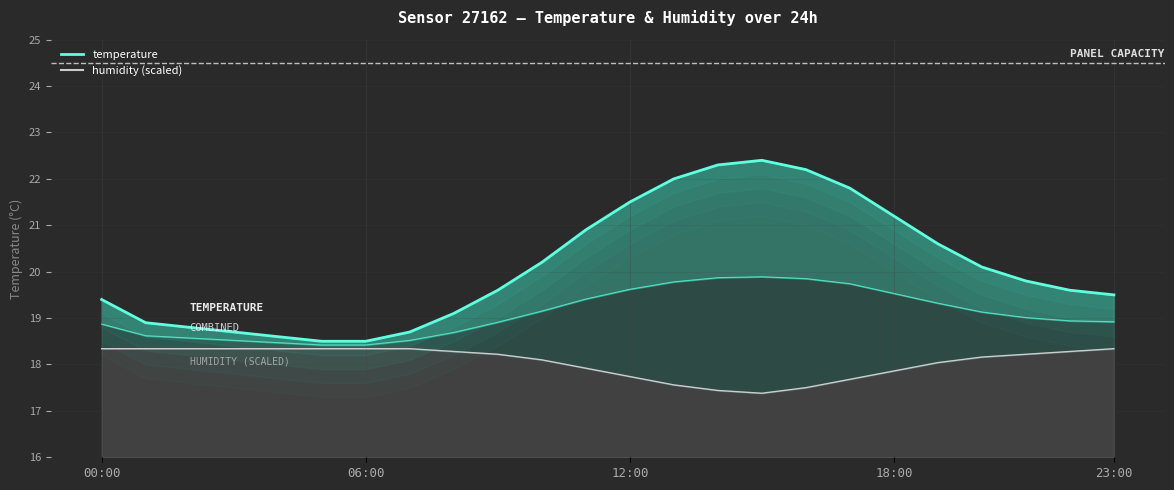

What is the label of the 22nd point from the right?

02:00